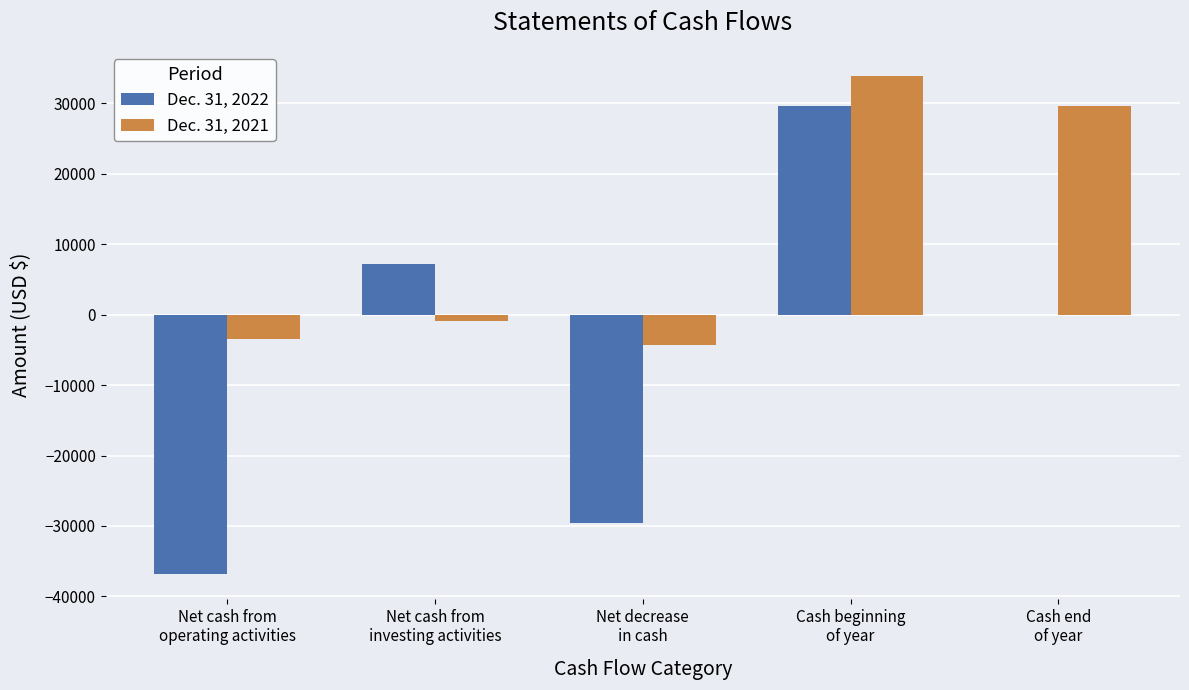

Which series has the largest total across all categories?

Dec. 31, 2021